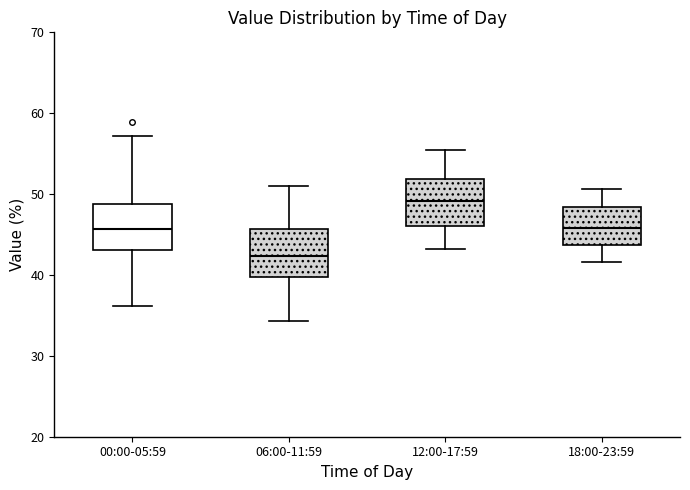

Which box has the highest median line?

12:00-17:59